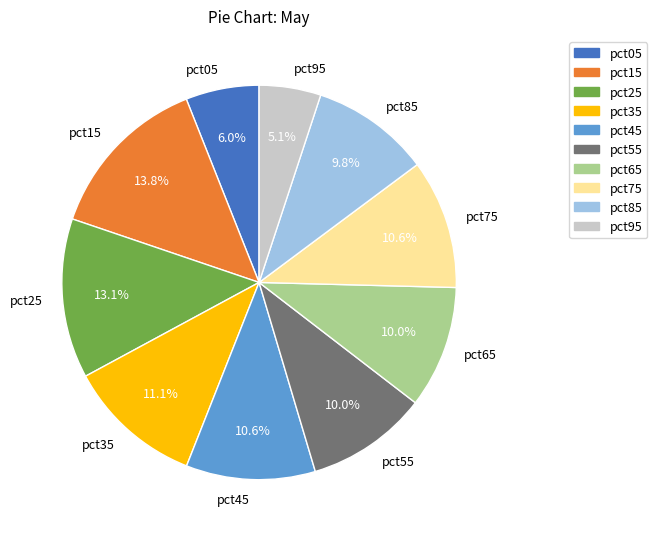

Which category has the biggest portion of the pie?

pct15